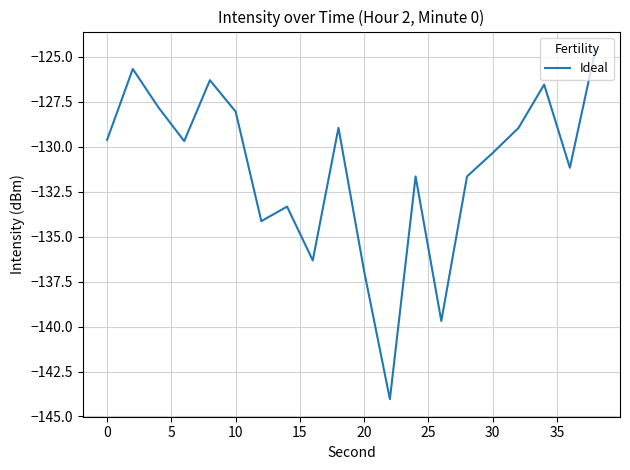

What is the difference between the maximum and minimum values?

19.5